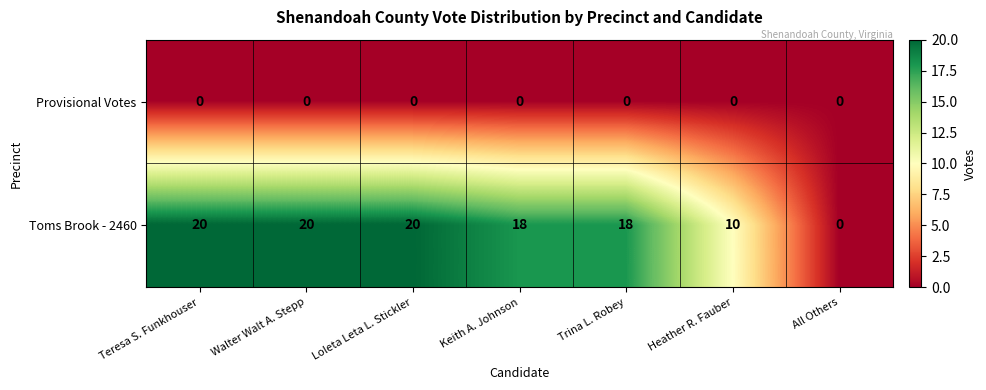

Reading left to right, list all the values displayed in this chart.

Provisional Votes: Teresa S. Funkhouser=0	Walter Walt A. Stepp=0	Loleta Leta L. Stickler=0	Keith A. Johnson=0	Trina L. Robey=0	Heather R. Fauber=0	All Others=0
Toms Brook - 2460: Teresa S. Funkhouser=20	Walter Walt A. Stepp=20	Loleta Leta L. Stickler=20	Keith A. Johnson=18	Trina L. Robey=18	Heather R. Fauber=10	All Others=0